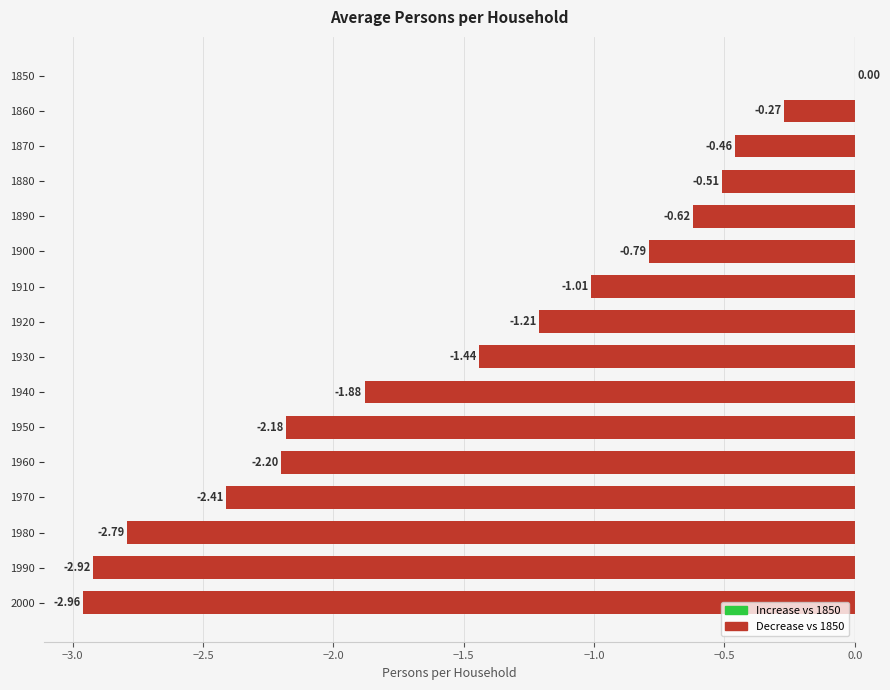

What is the sum of all values?

-23.6